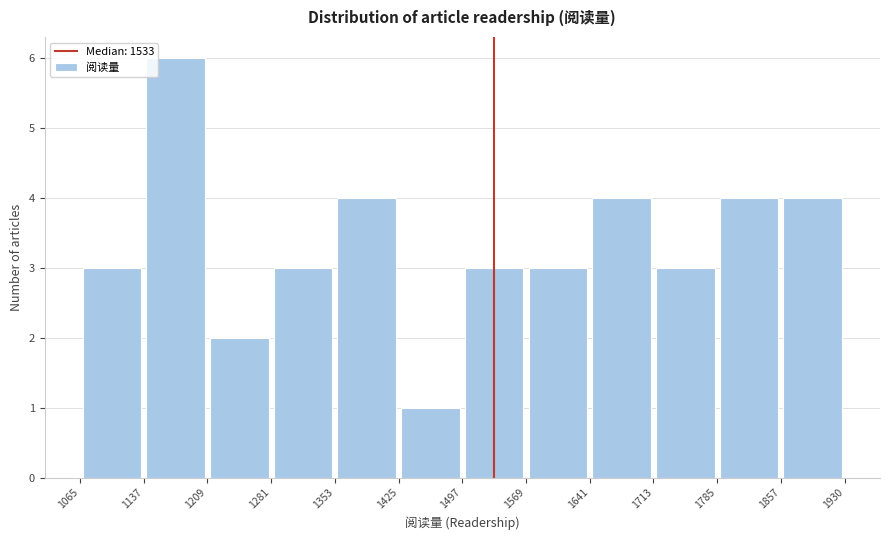

Reading left to right, list every bar in this chart as the range it spans on the x-axis followed by its height. The values are not printed on the chart, so give them approximately, as read against the axis.

1065 to 1137: 3
1137 to 1209: 6
1209 to 1281: 2
1281 to 1353: 3
1353 to 1425: 4
1425 to 1497: 1
1497 to 1569: 3
1569 to 1641: 3
1641 to 1713: 4
1713 to 1785: 3
1785 to 1857: 4
1857 to 1930: 4